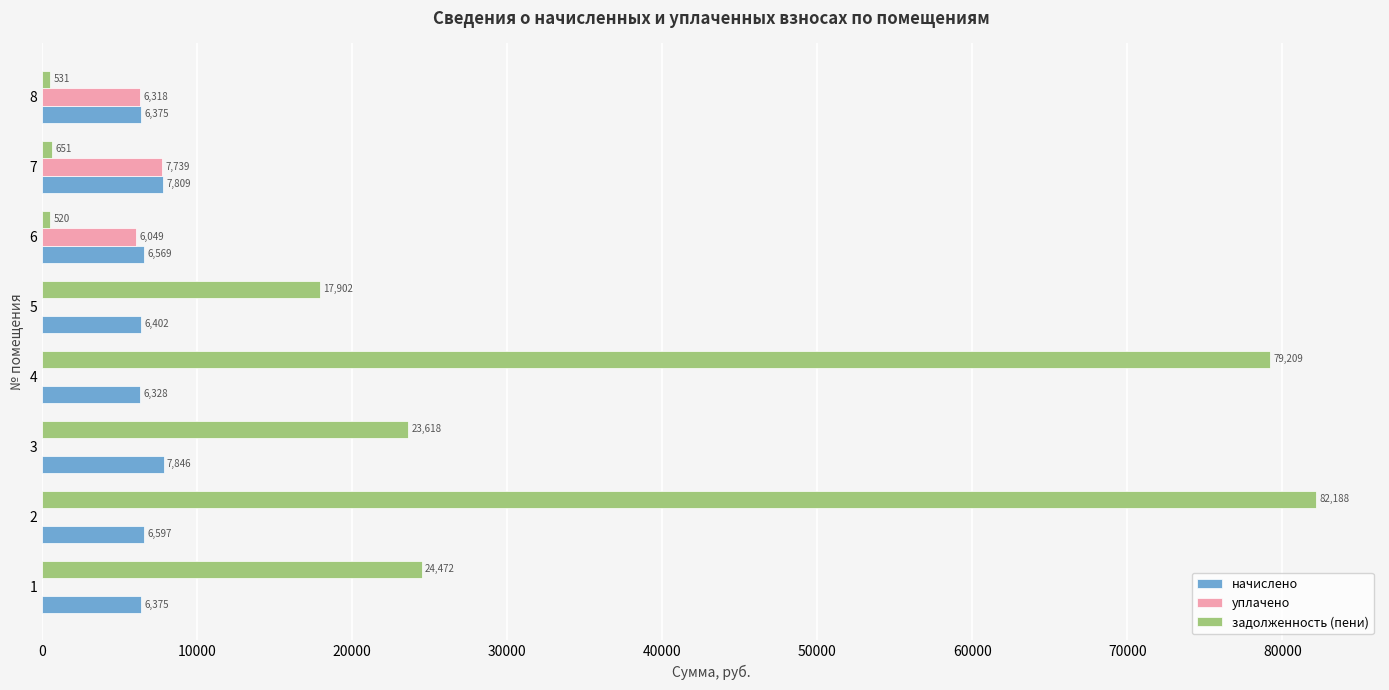

Which series has the largest total across all categories?

задолженность (пени)